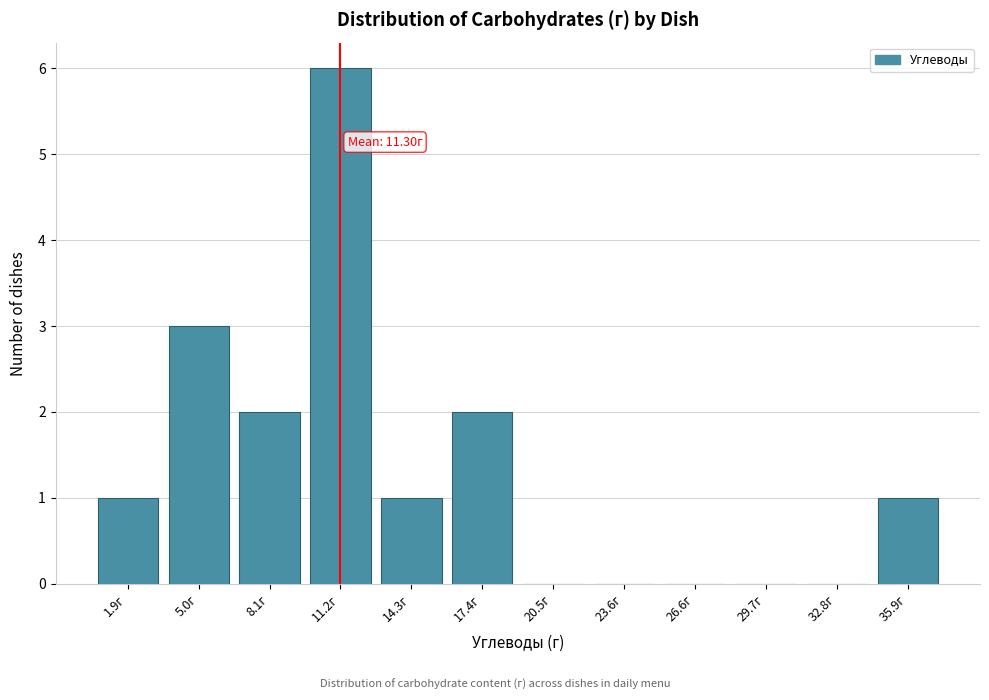

Reading left to right, what are all the values shown in this chart?

1.9г=1	5.0г=3	8.1г=2	11.2г=6	14.3г=1	17.4г=2	20.5г=0	23.6г=0	26.6г=0	29.7г=0	32.8г=0	35.9г=1